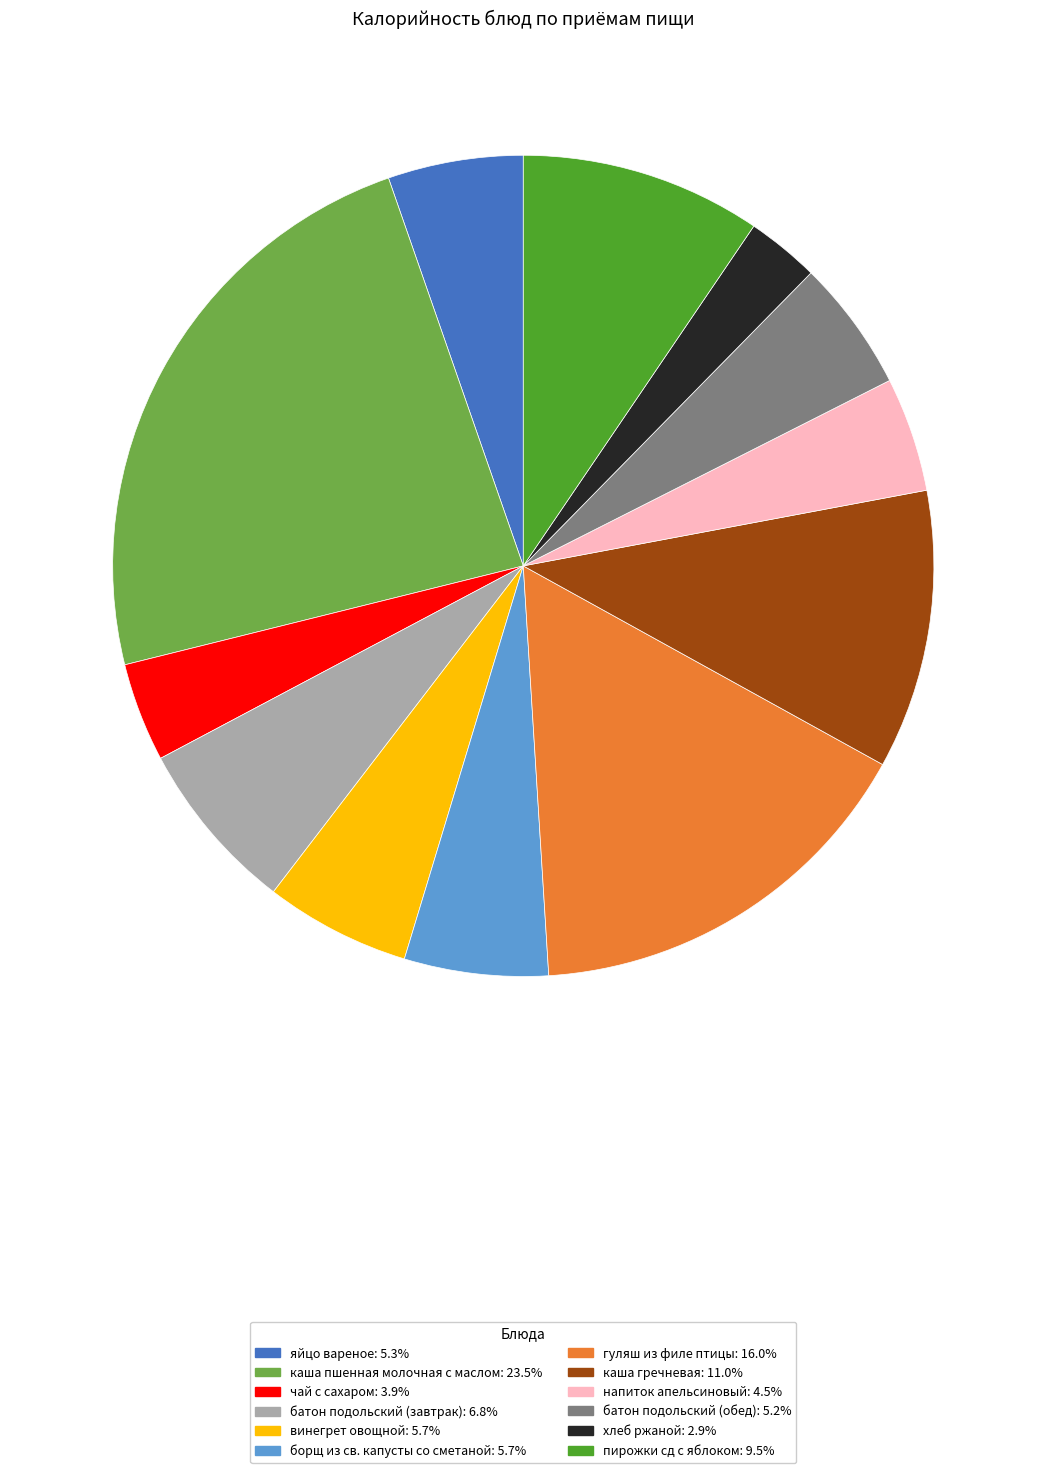

What is the largest slice in the pie chart?

каша пшенная молочная с маслом